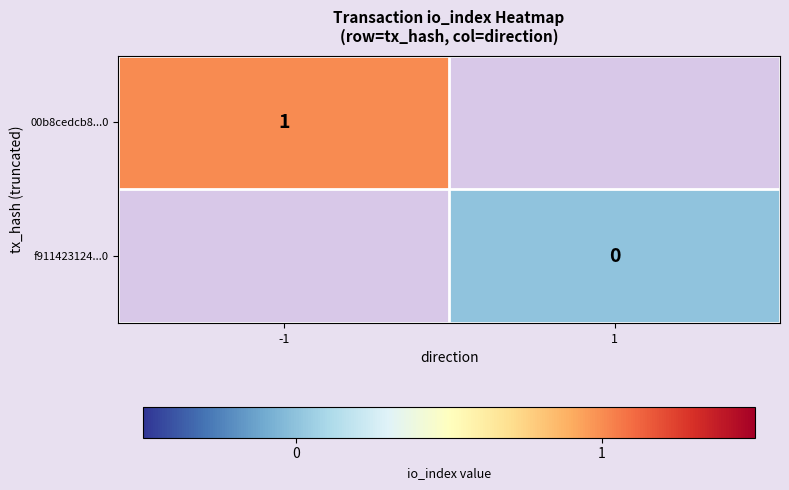

The value of 00b8cedcb8...0 at -1 is 1. True or false?

True